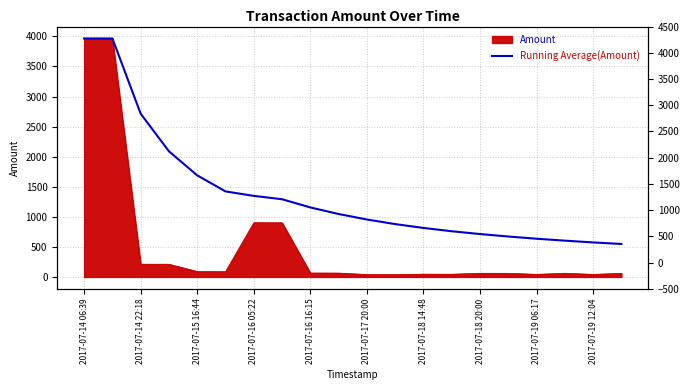

Which category has the highest value across all series?

2017-07-14 06:39